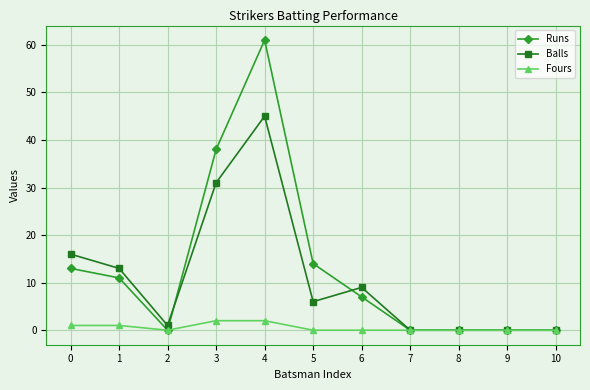

Where is the first local maximum for Balls?

4